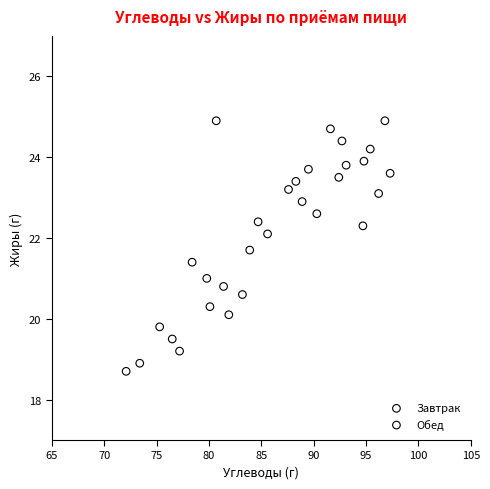

Which series has the widest spread of Y values?

Завтрак